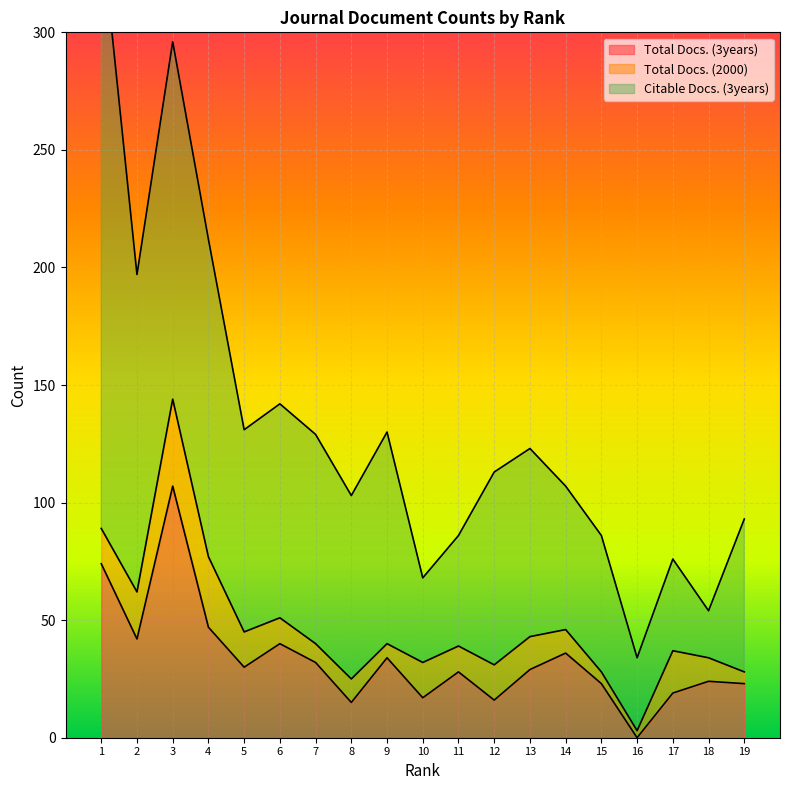

Rank the series at 11 from highest to lowest value.

Citable Docs. (3years), Total Docs. (3years), Total Docs. (2000)